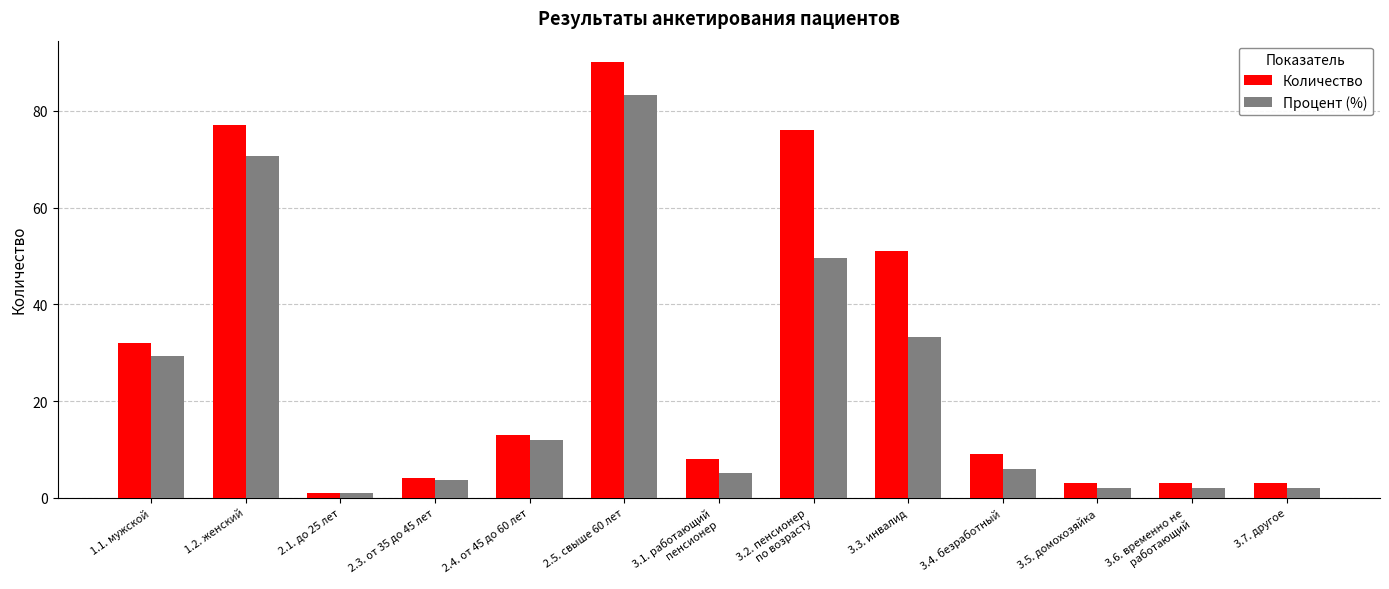

How many series are shown in this chart?

2